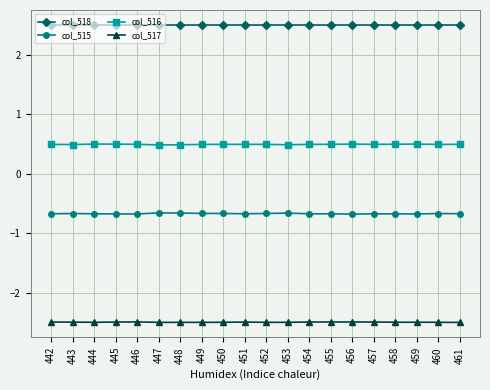

What is the greatest value displayed?

2.5